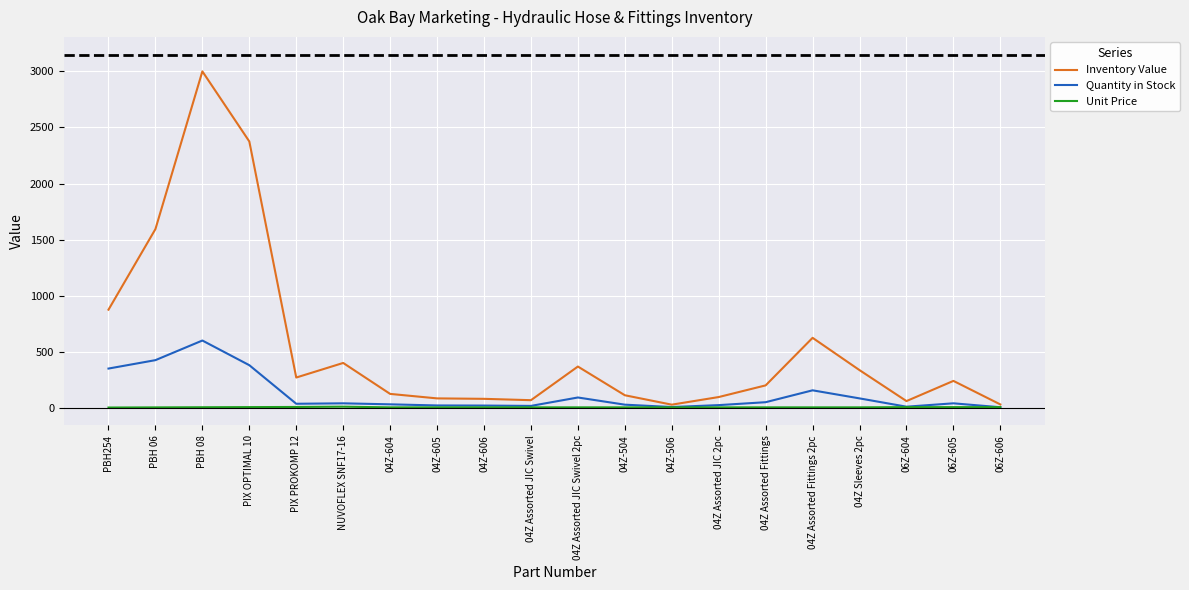

Between PBH 08 and 04Z Assorted Fittings, which series saw the biggest shift?

Inventory Value